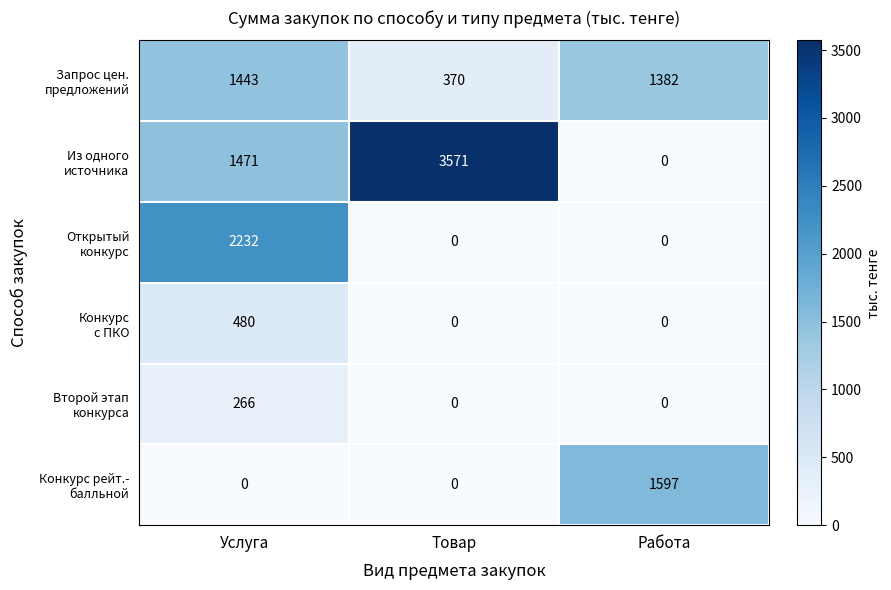

At which category does the chart reach its peak across all series?

Товар